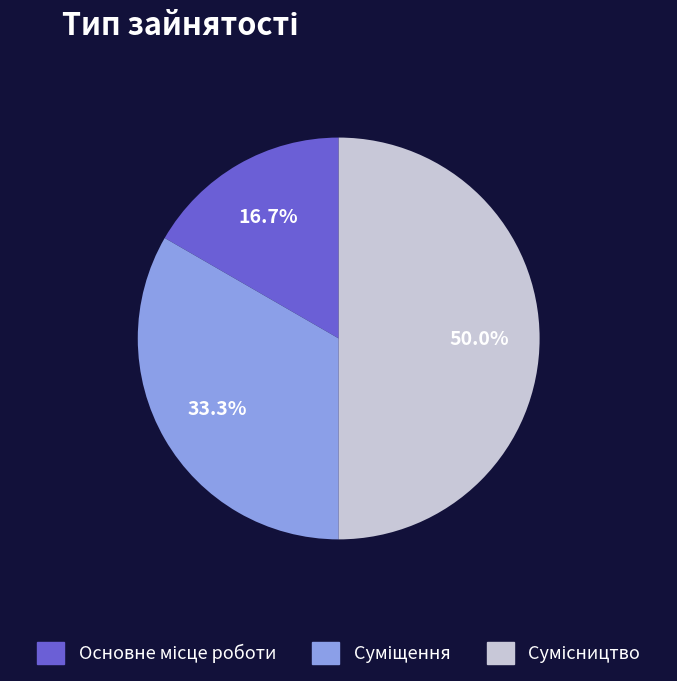

What percentage is the Суміщення slice, to the nearest percent?

33%